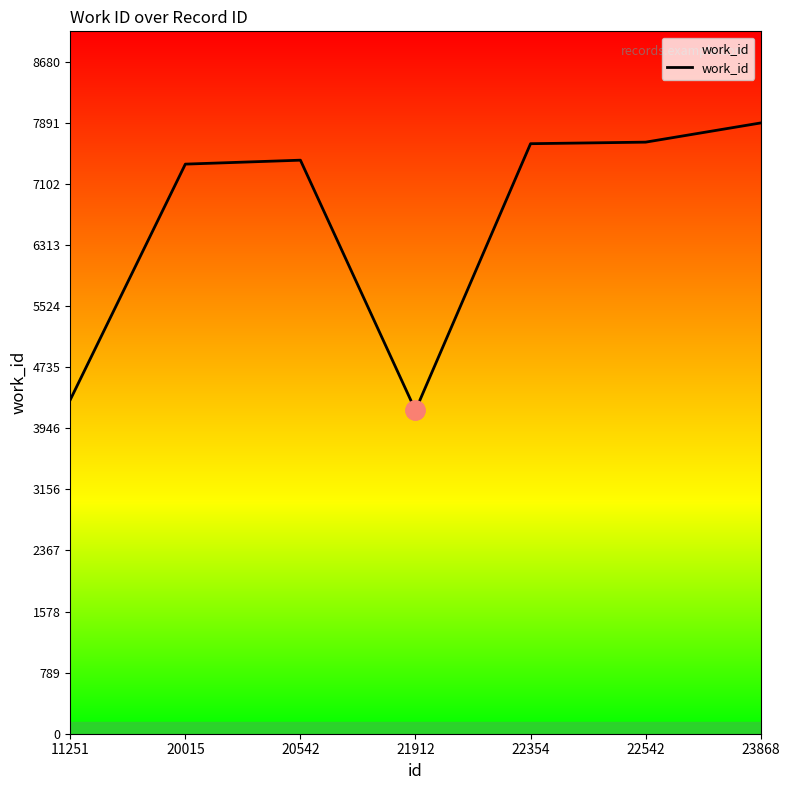

What is the greatest value displayed?

7891